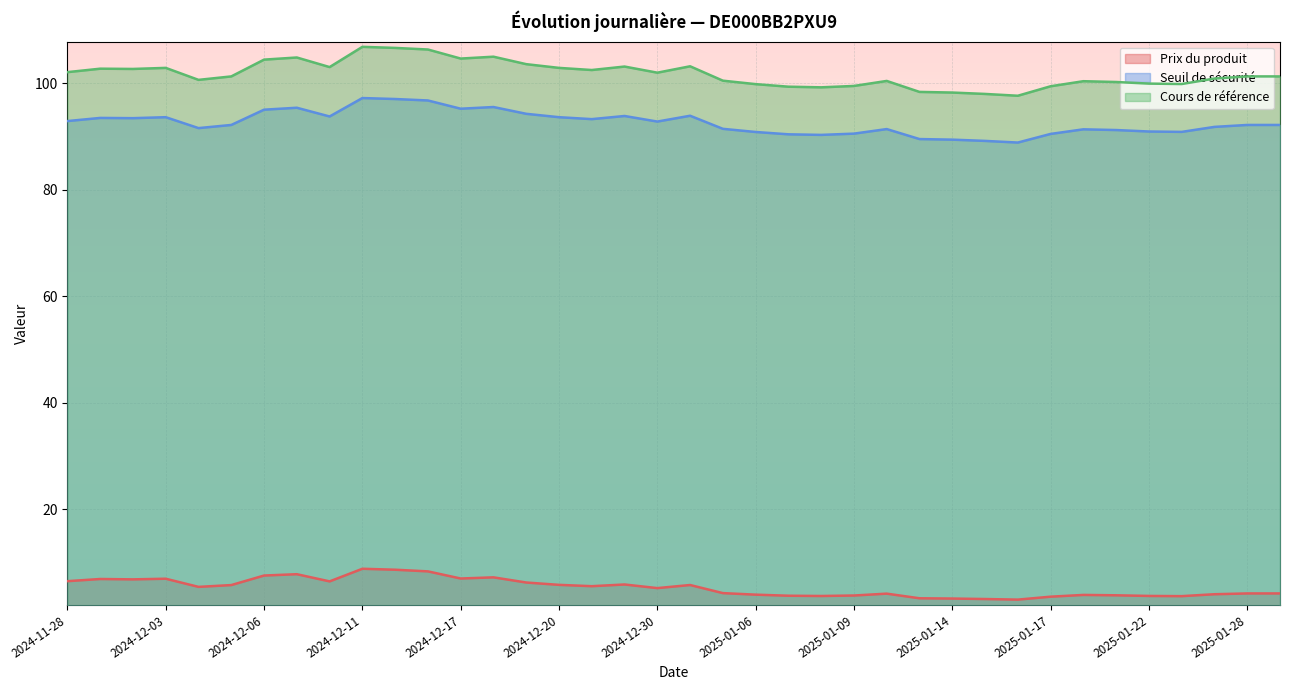

What is the label of the 37th point from the right?

2024-11-29